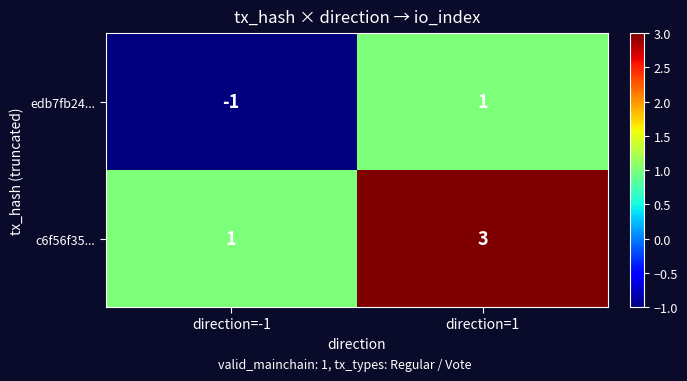

Rank the series at direction=-1 from highest to lowest value.

c6f56f35..., edb7fb24...